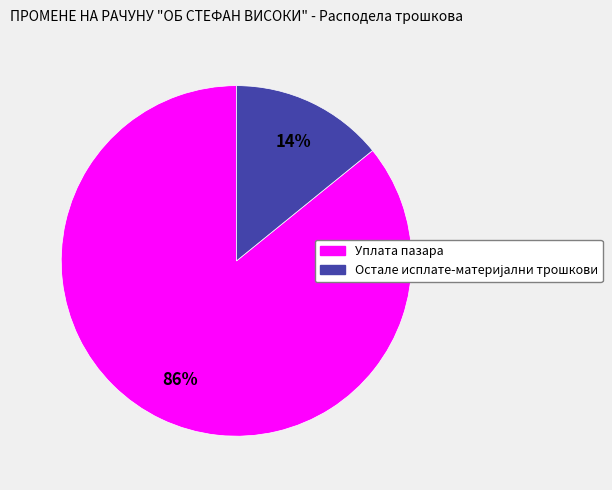

Count the number of slices in the pie.

2